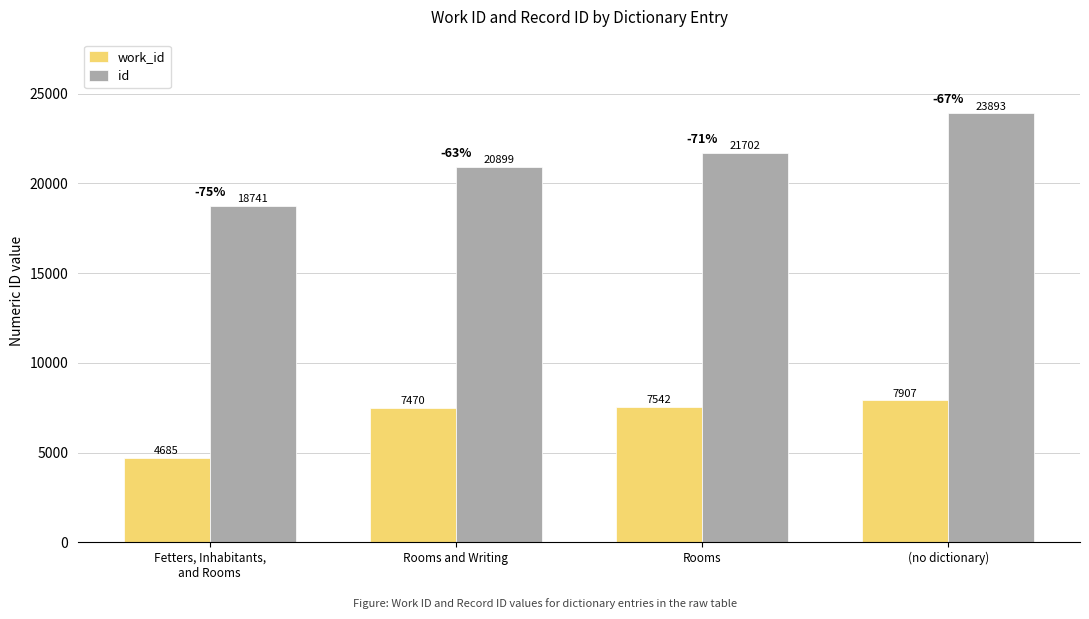

List the series in order of their peak value, lowest first.

work_id, id